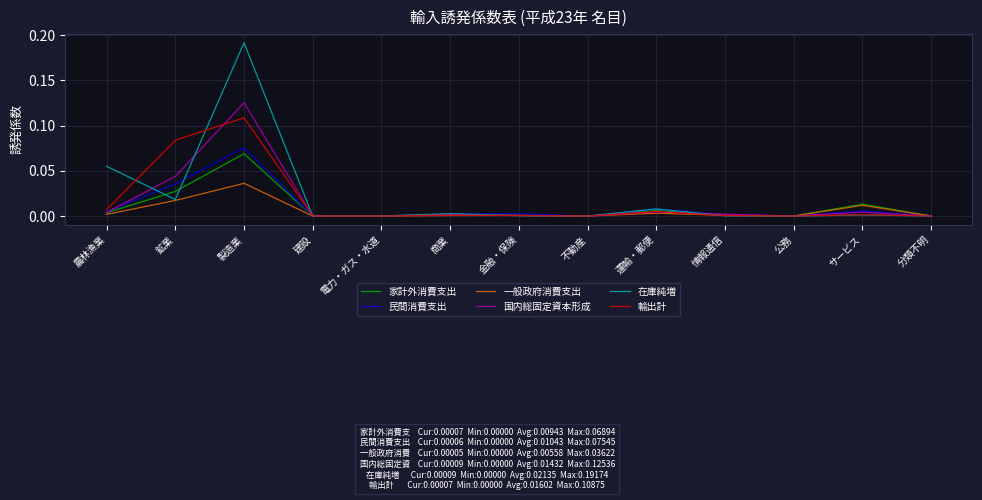

Is the value of 在庫純増 at 製造業 greater than the value of 家計外消費支出 at 運輸・郵便?

Yes